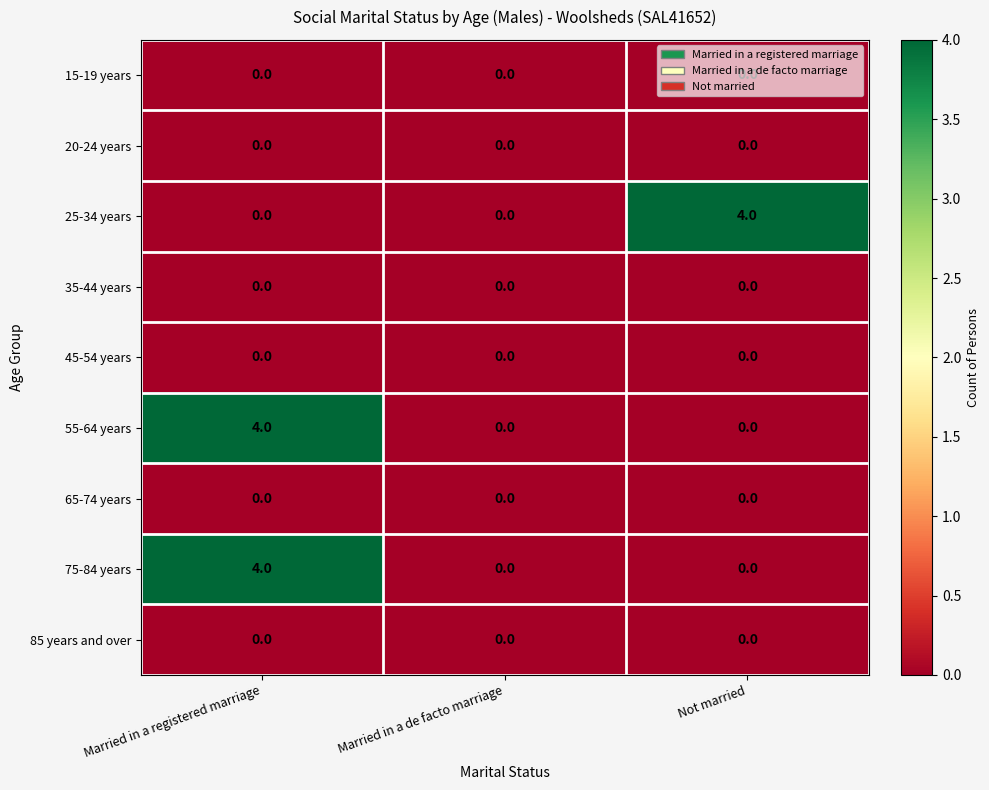

Read the 75-84 years value at Married in a registered marriage.

4